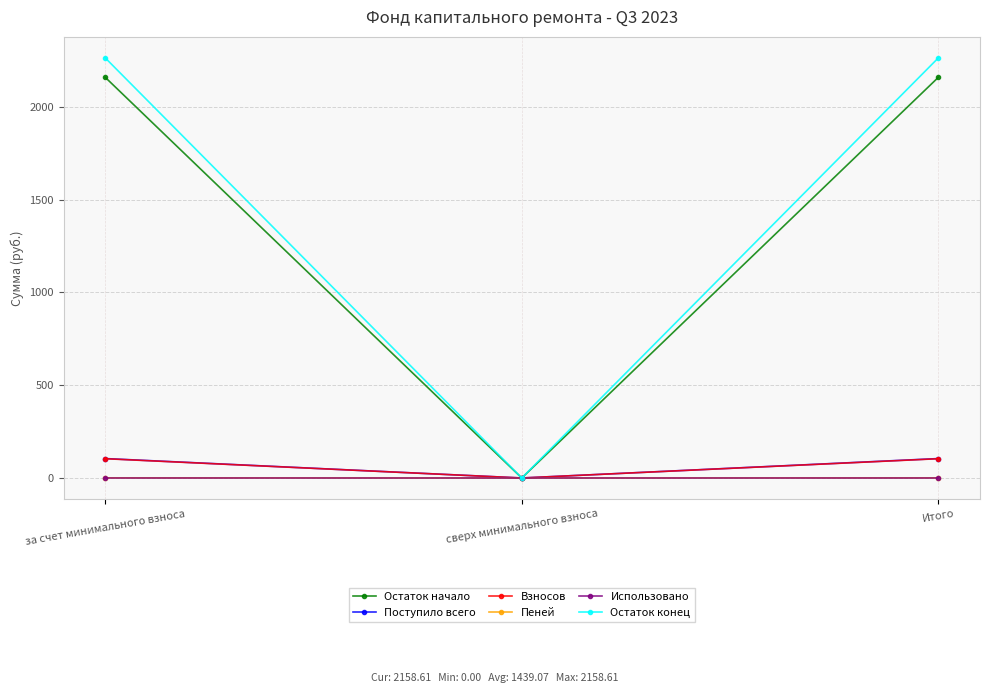

How many values in the Остаток конец series are below 2263?

1